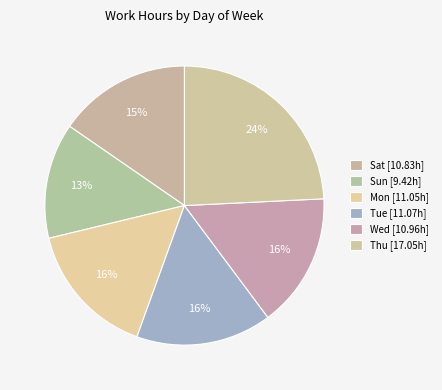

What is the largest slice in the pie chart?

Thu